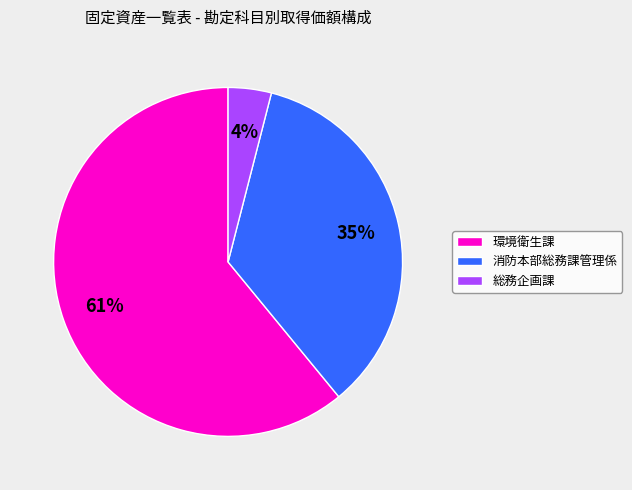

Is it true that 総務企画課 is 4% of the pie?

True